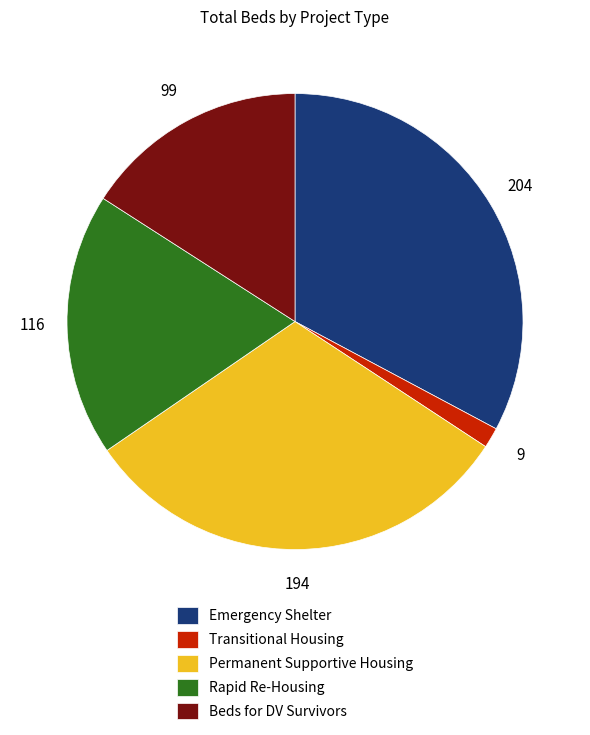

What is the largest slice in the pie chart?

Emergency Shelter